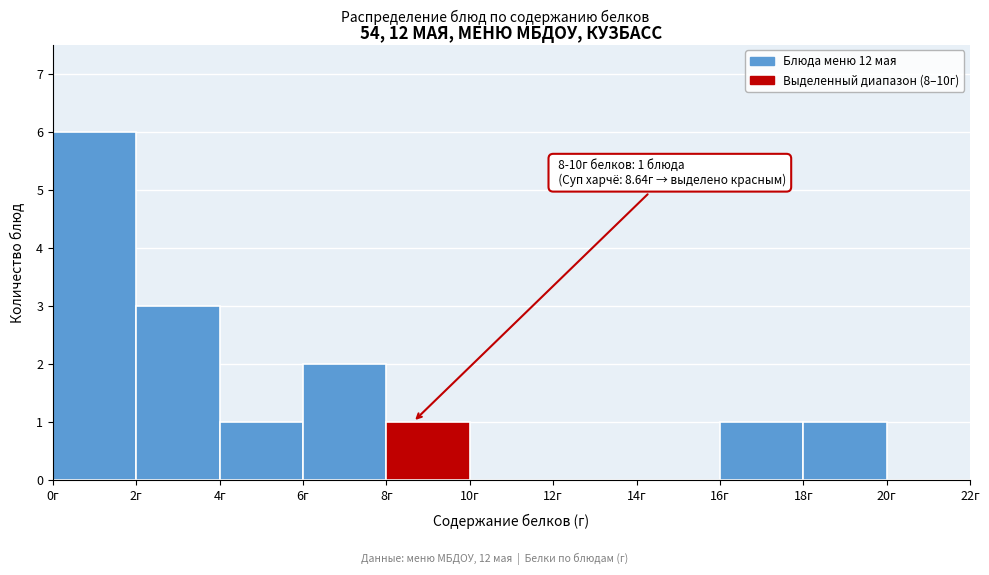

Which range on the x-axis has the tallest bar?

0 to 2